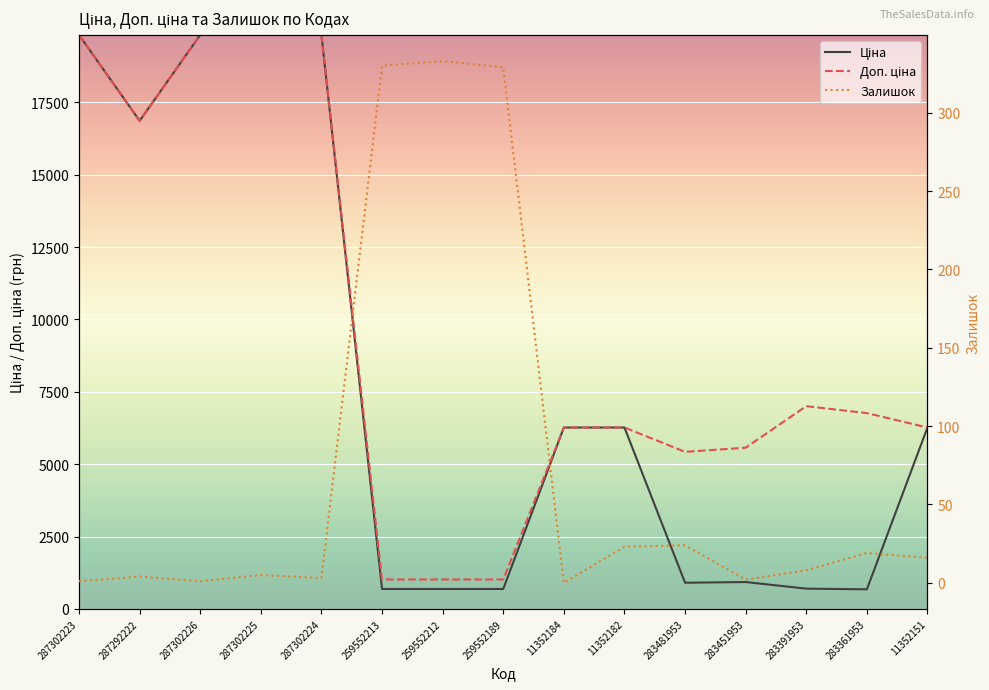

What is the label of the 9th point from the left?

11352184